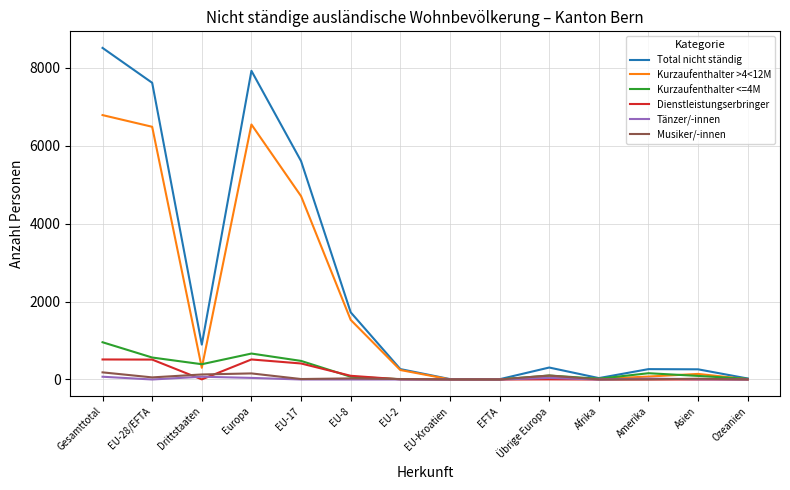

The value of Total nicht ständig at EU-28/EFTA is 4387. True or false?

False